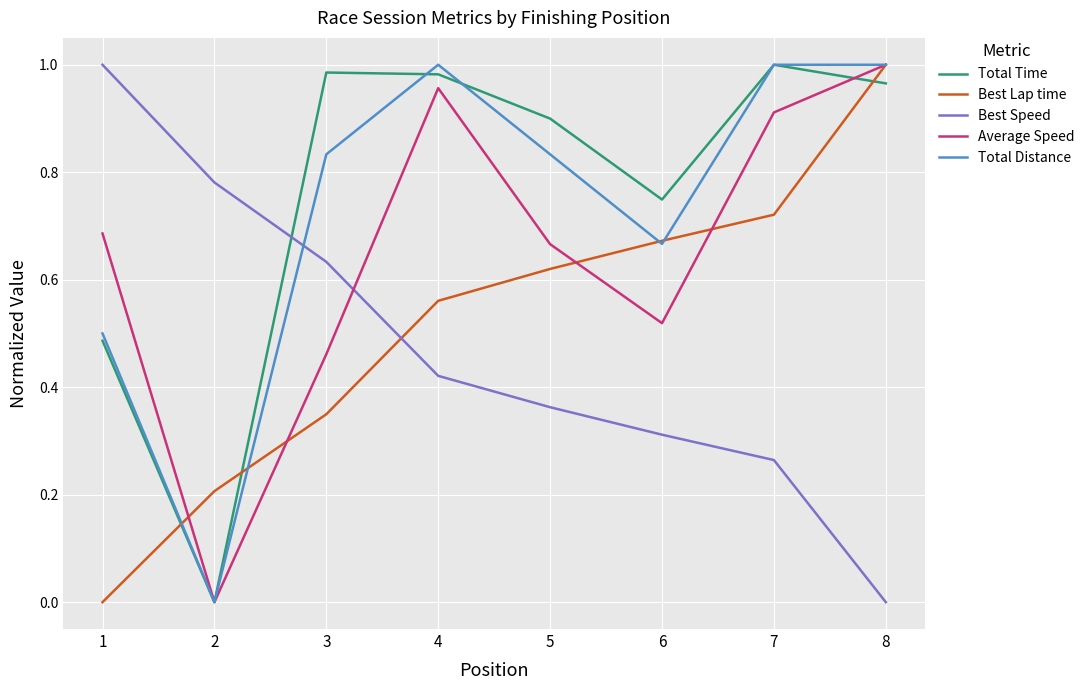

True or false: Average Speed has more than 0 interior local peaks.

True